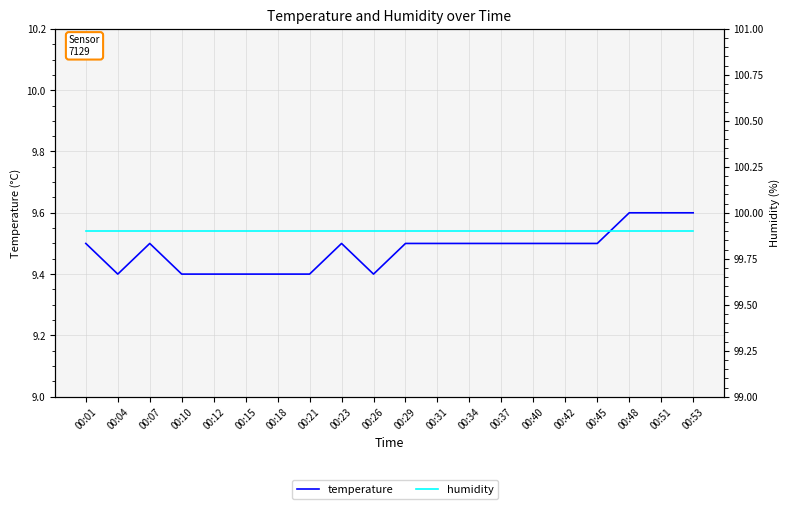

The value of temperature at 00:01 is 2.9. True or false?

False